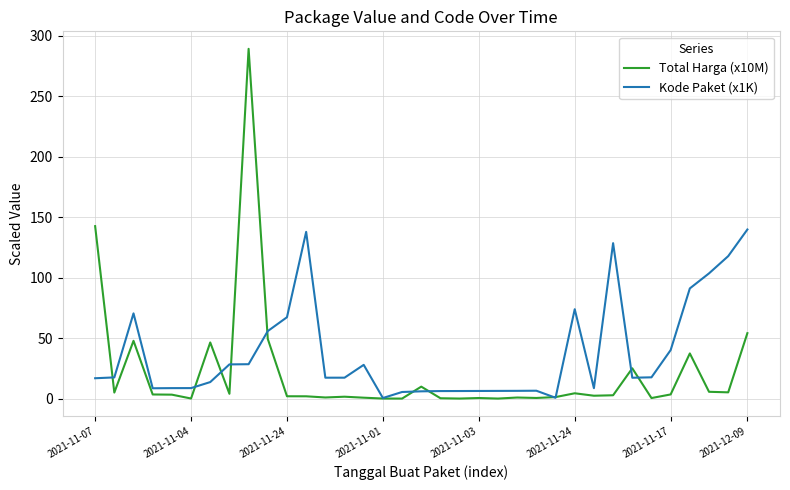

List the series in order of their overall mean, lowest first.

Total Harga (x10M), Kode Paket (x1K)